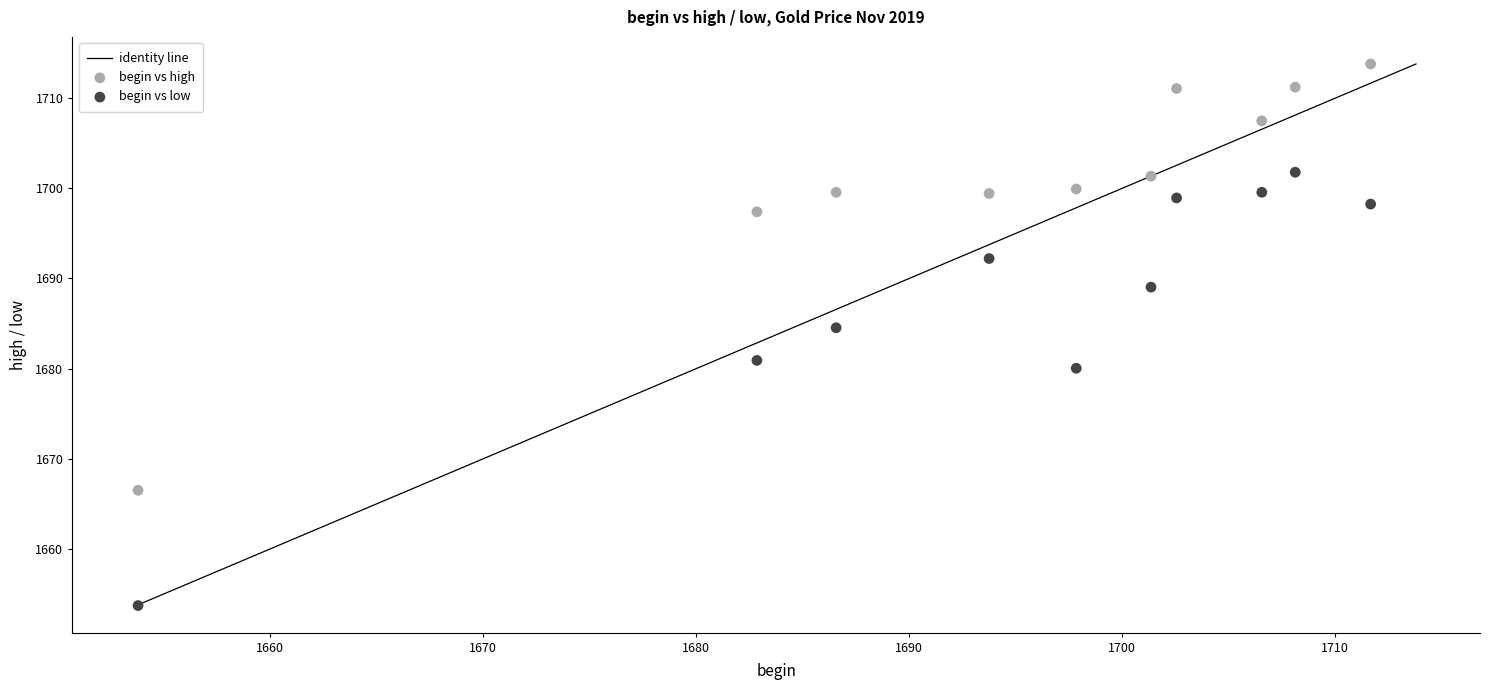

Across all data points, what is the range of Y values (max minus min)?

60.1